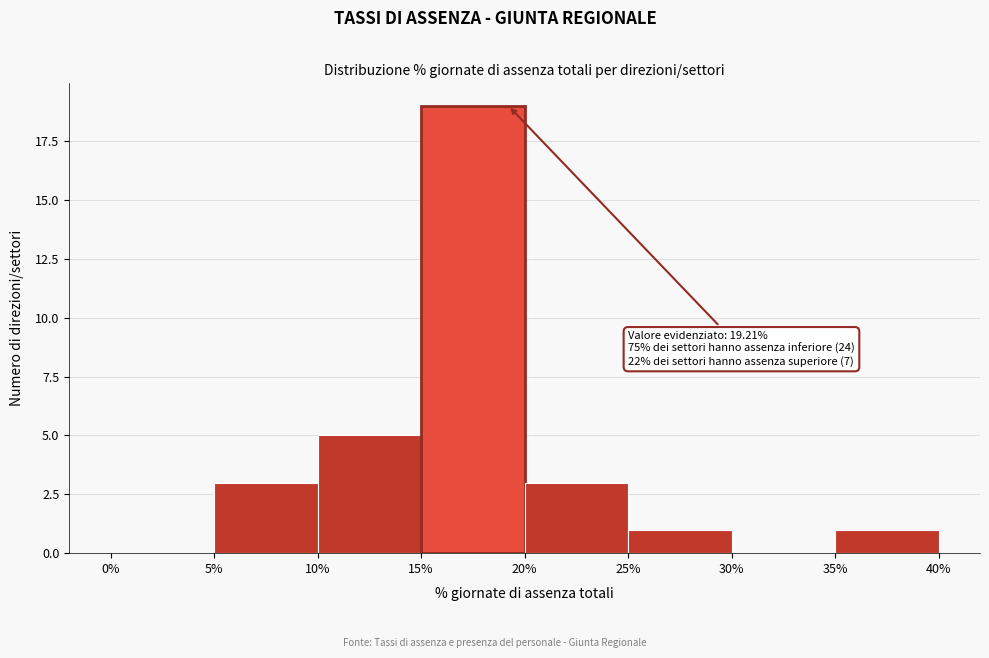

Over which range of the x-axis is the bar tallest?

15% to 20%